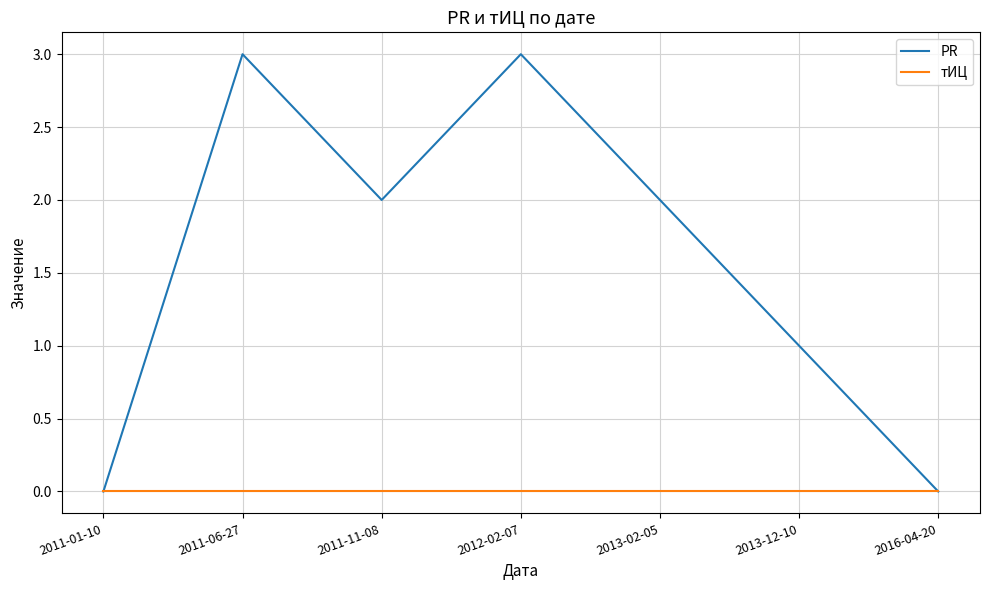

How many lines are shown in the chart?

2